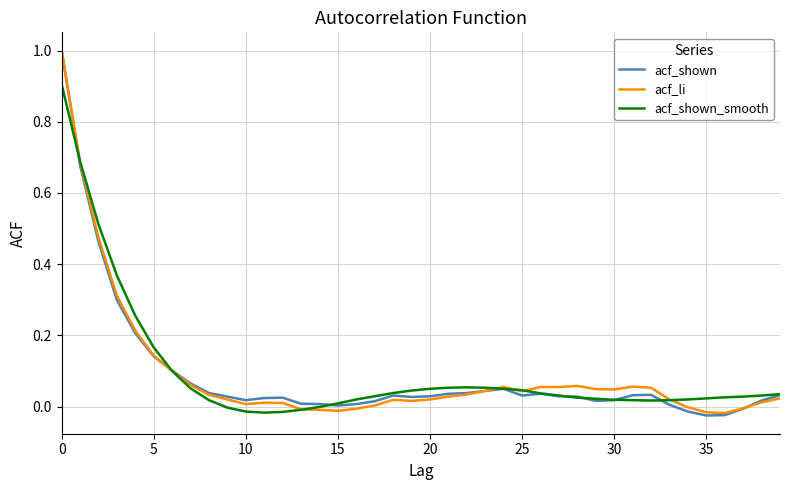

What is the highest value of the acf_shown_smooth series?

0.9